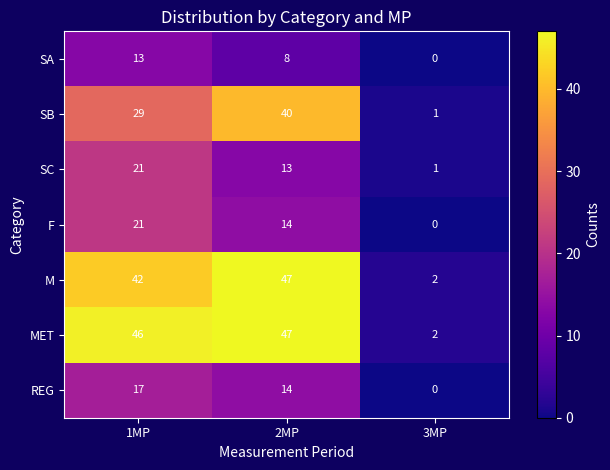

Where is SB nearest to the value 20?

1MP